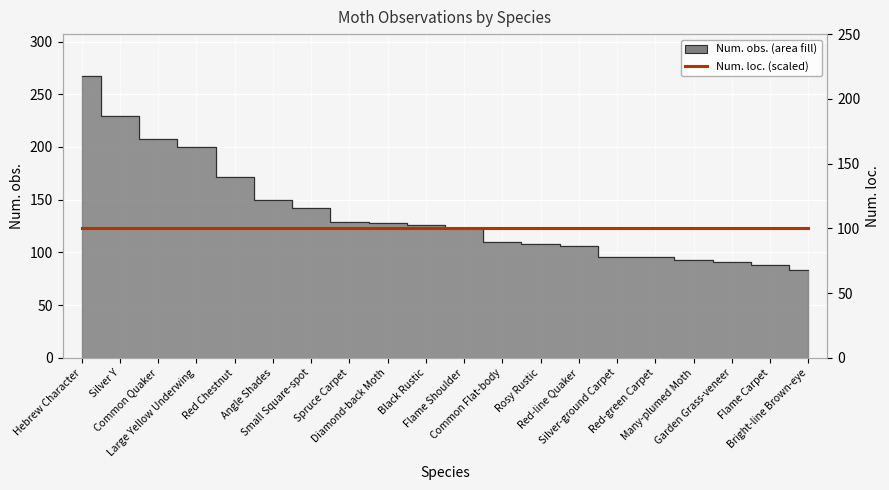

What is the total value across all series at Many-plumed Moth?

193